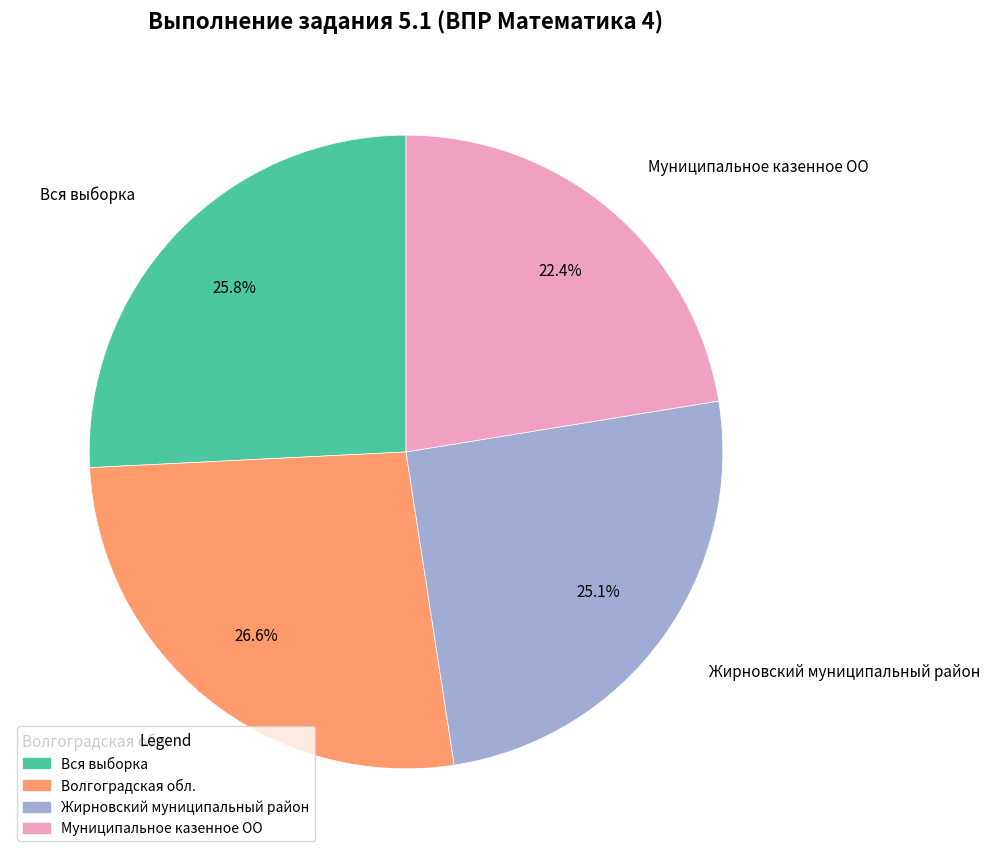

To the nearest percent, what percentage of the pie is Жирновский муниципальный район?

25%